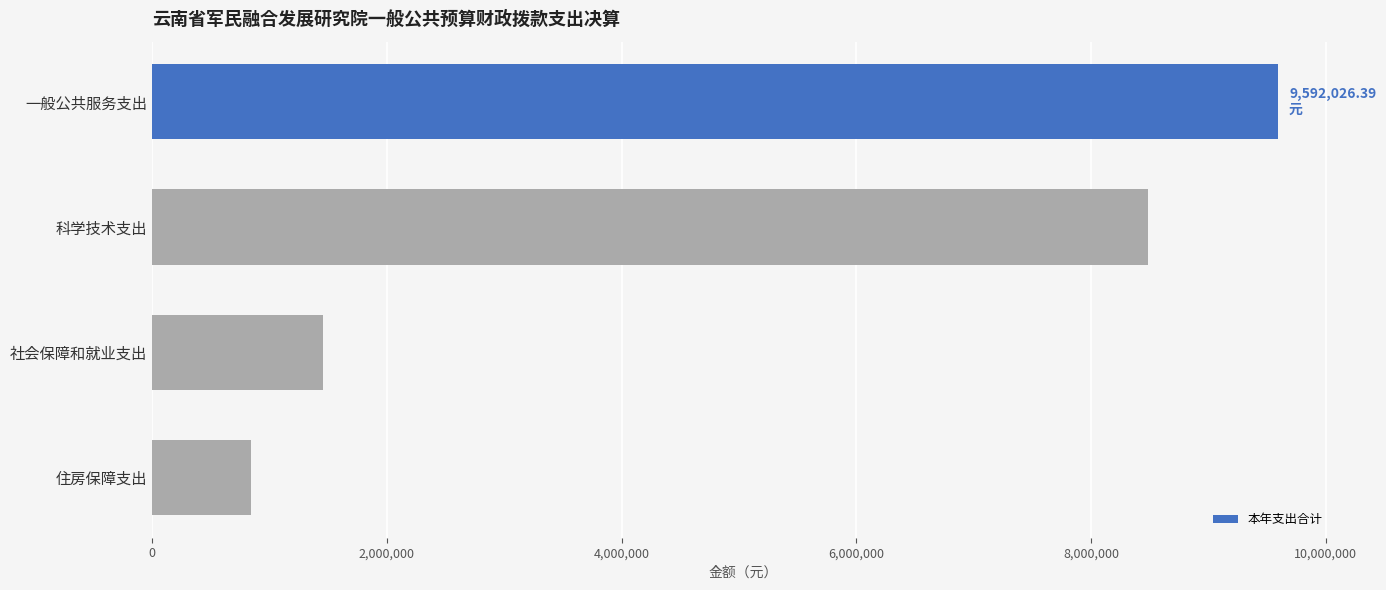

What is the sum of all values?

20375778.0